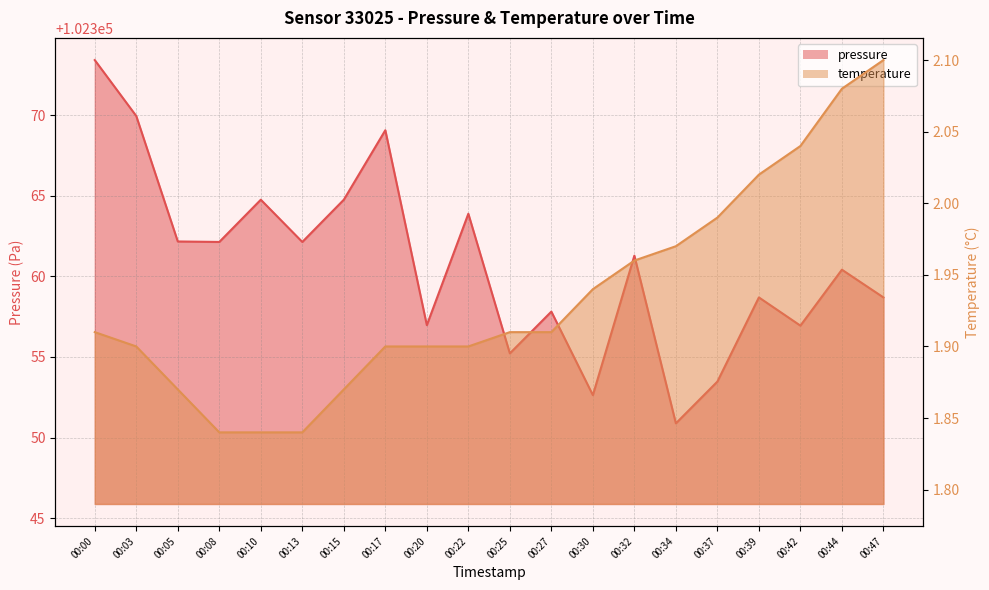

True or false: temperature and pressure cross at least once.

False